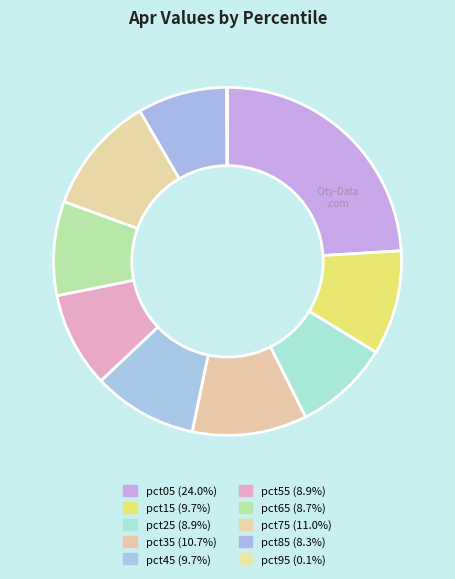

Is there a majority slice in this chart?

No